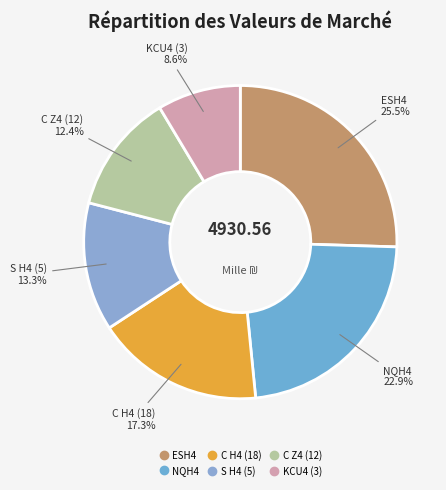

What percentage is NOT represented by ESH4?

74.5%